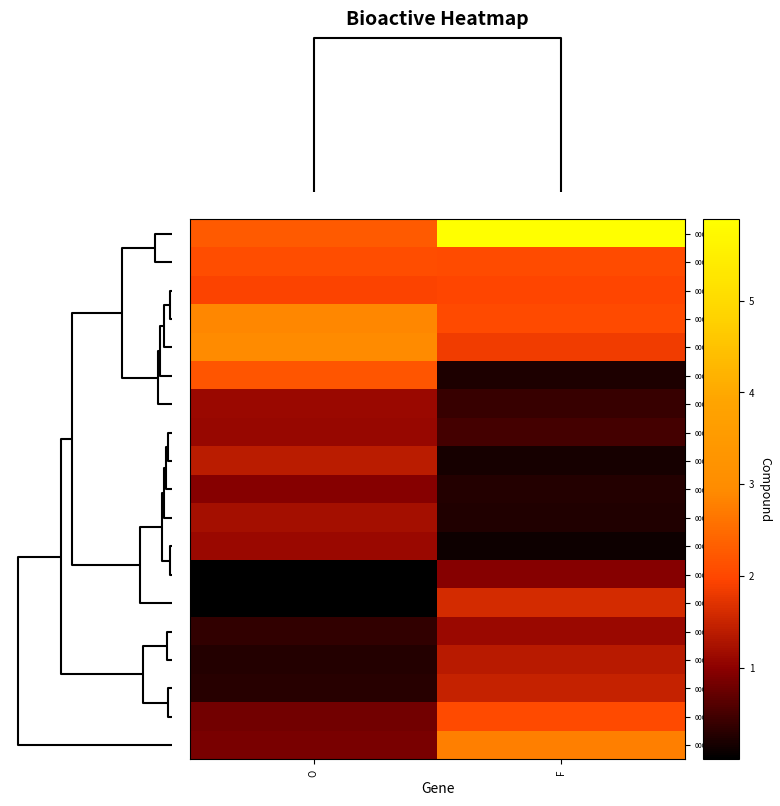

Reading right to left, transcribe all the data shown in this chart.

00014: F=5.9	O=2.3
00017: F=2.1	O=2.1
00025: F=2.0	O=1.9
00016: F=2.0	O=2.9
00019: F=1.8	O=2.9
00010: F=0.2	O=2.2
00037: F=0.4	O=1.1
00045: F=0.5	O=1.1
00027: F=0.2	O=1.4
00029: F=0.3	O=1.0
00011: F=0.2	O=1.2
00052: F=0.1	O=1.1
00022: F=0.9	O=0.0
00059: F=1.6	O=0.0
00097: F=1.1	O=0.4
00015: F=1.4	O=0.3
00018: F=1.5	O=0.3
00012: F=2.0	O=0.8
00013: F=2.8	O=0.9